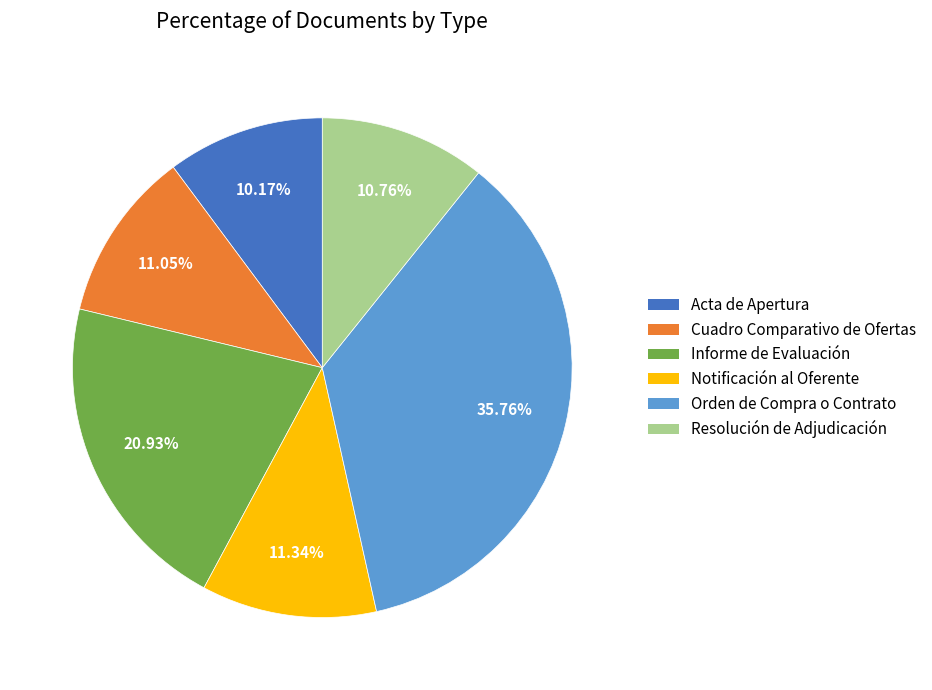

To the nearest percent, what is the difference between the Resolución de Adjudicación and Acta de Apertura slice percentages?

1%